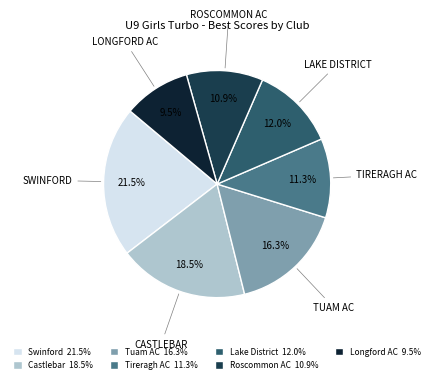

Is there a majority slice in this chart?

No